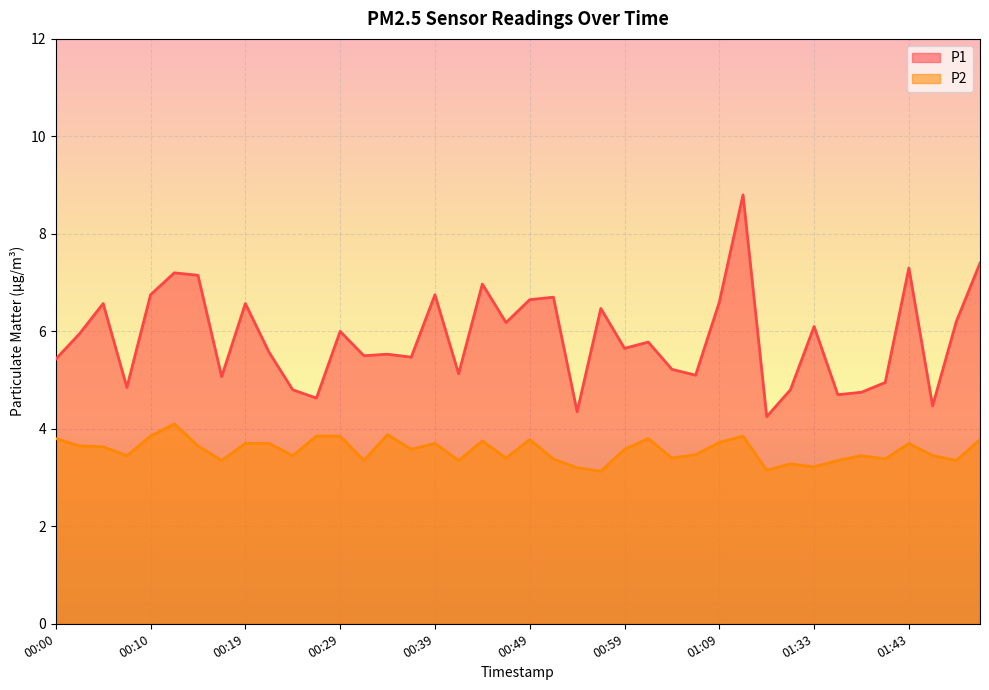

Between 01:31 and 01:36, which series saw the biggest shift?

P1